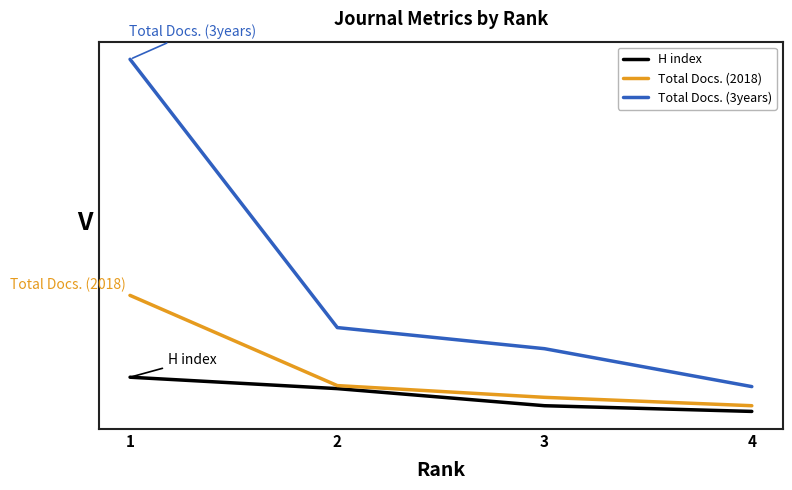

What is the difference between the second highest and second lowest values in the Total Docs. (2018) series?

35